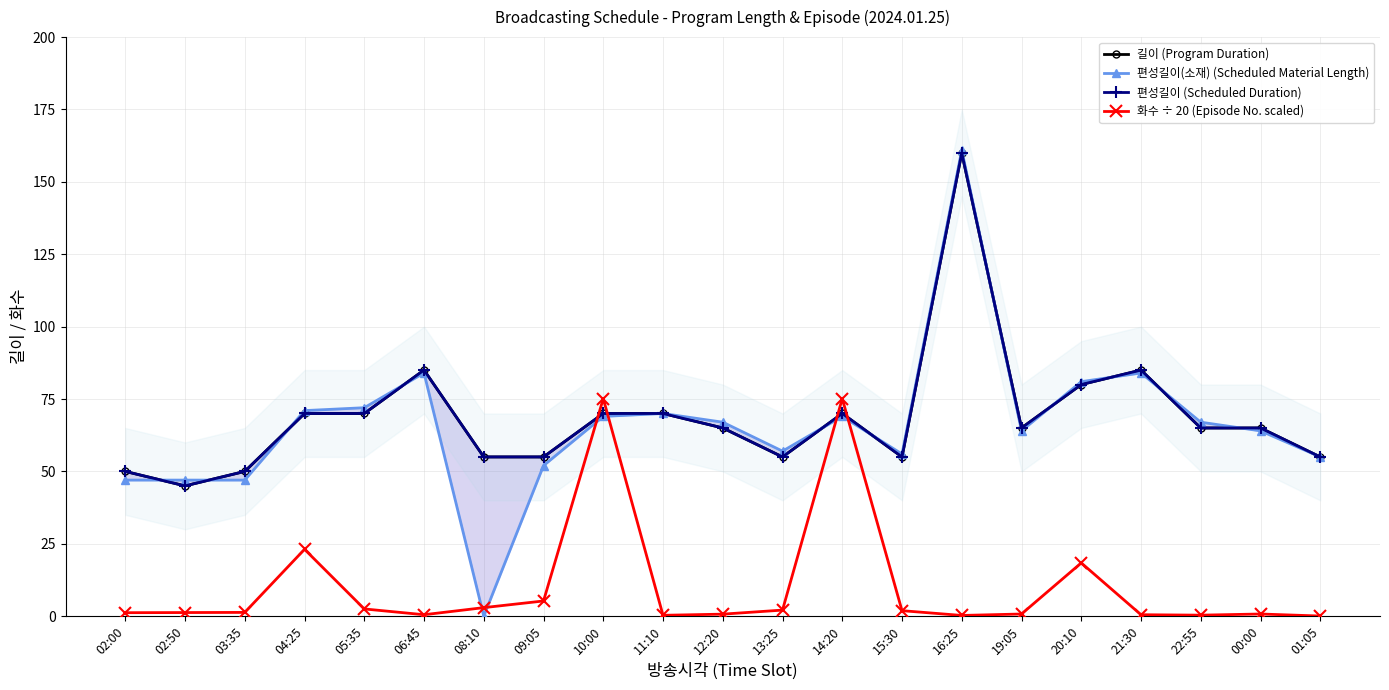

Is this an area chart (filled region under the line)?

No